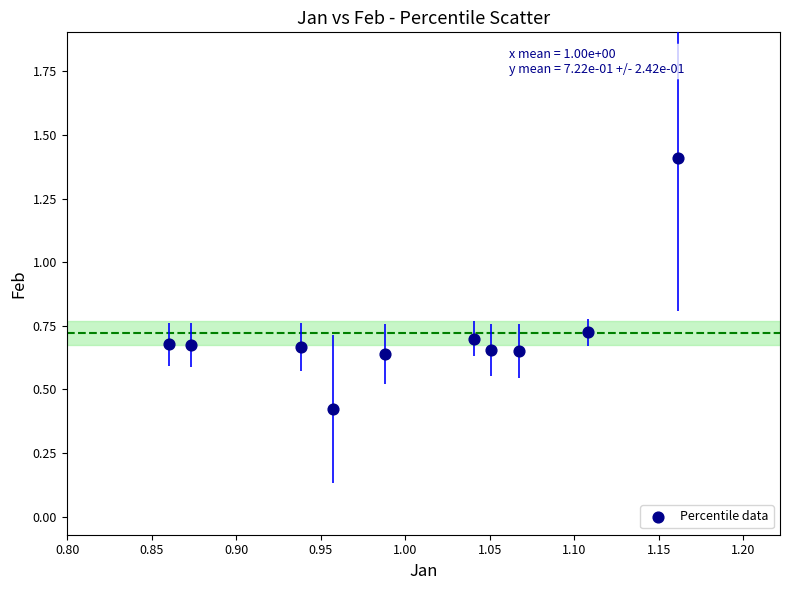

What is the range of Y values (max minus min)?

1.0